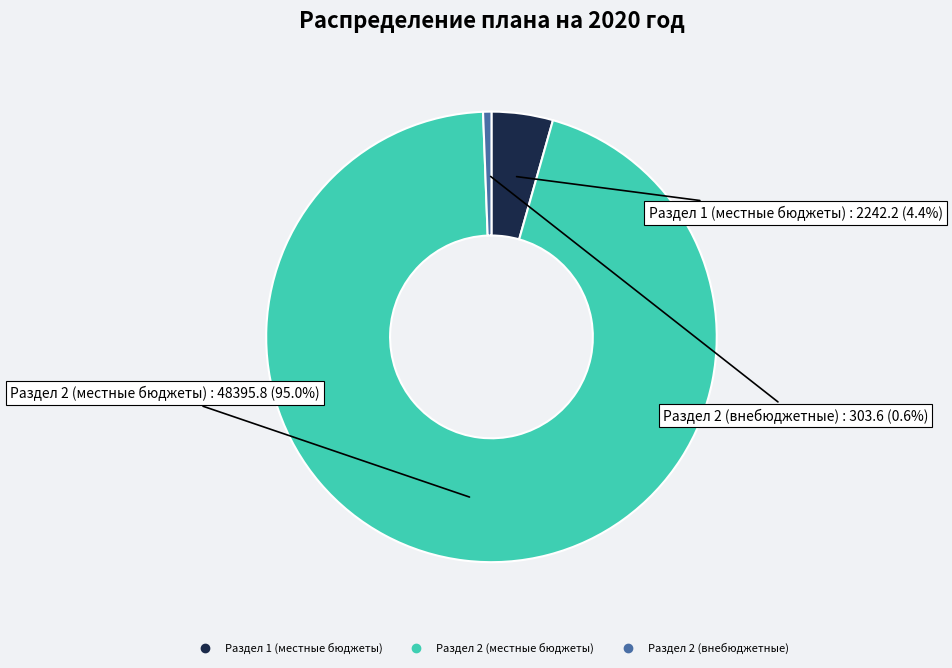

Does any single category account for the majority?

Yes